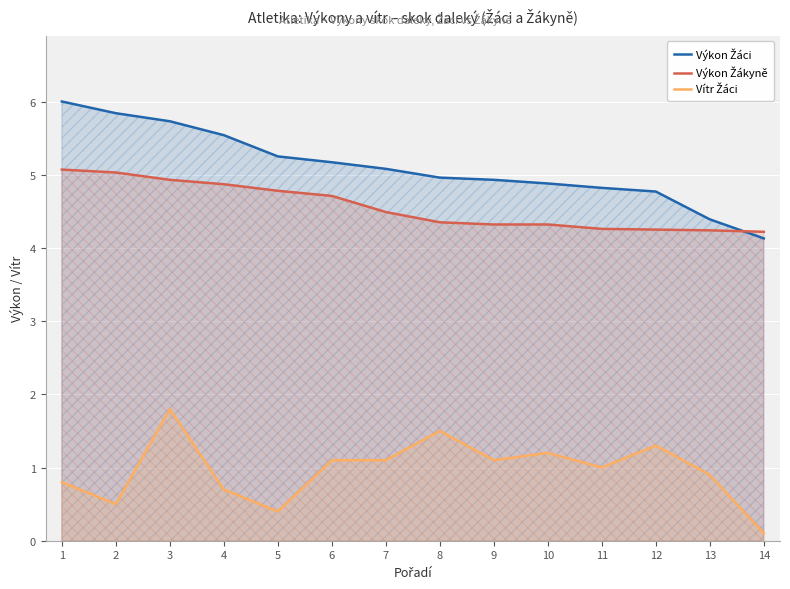

What are all the series names shown in the legend?

Výkon Žáci, Výkon Žákyně, Vítr Žáci